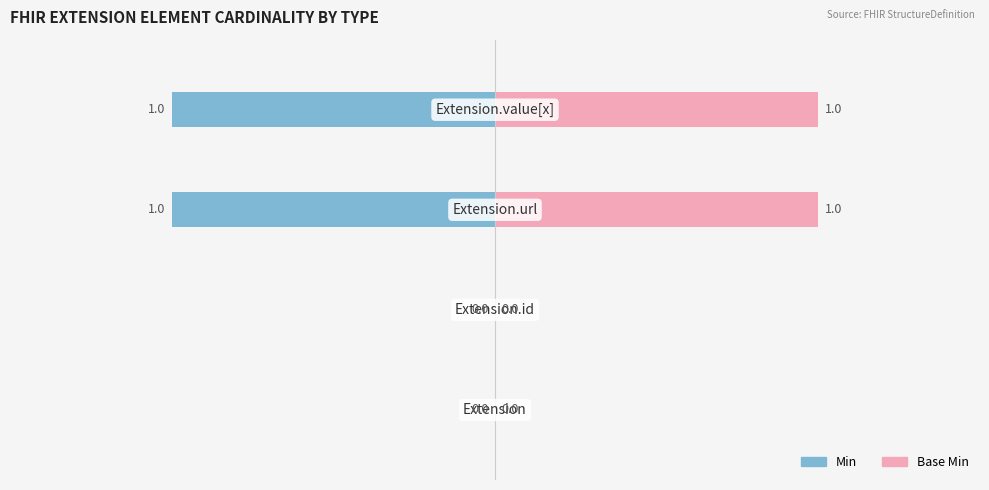

How many Min values are between -1 and 0?

4